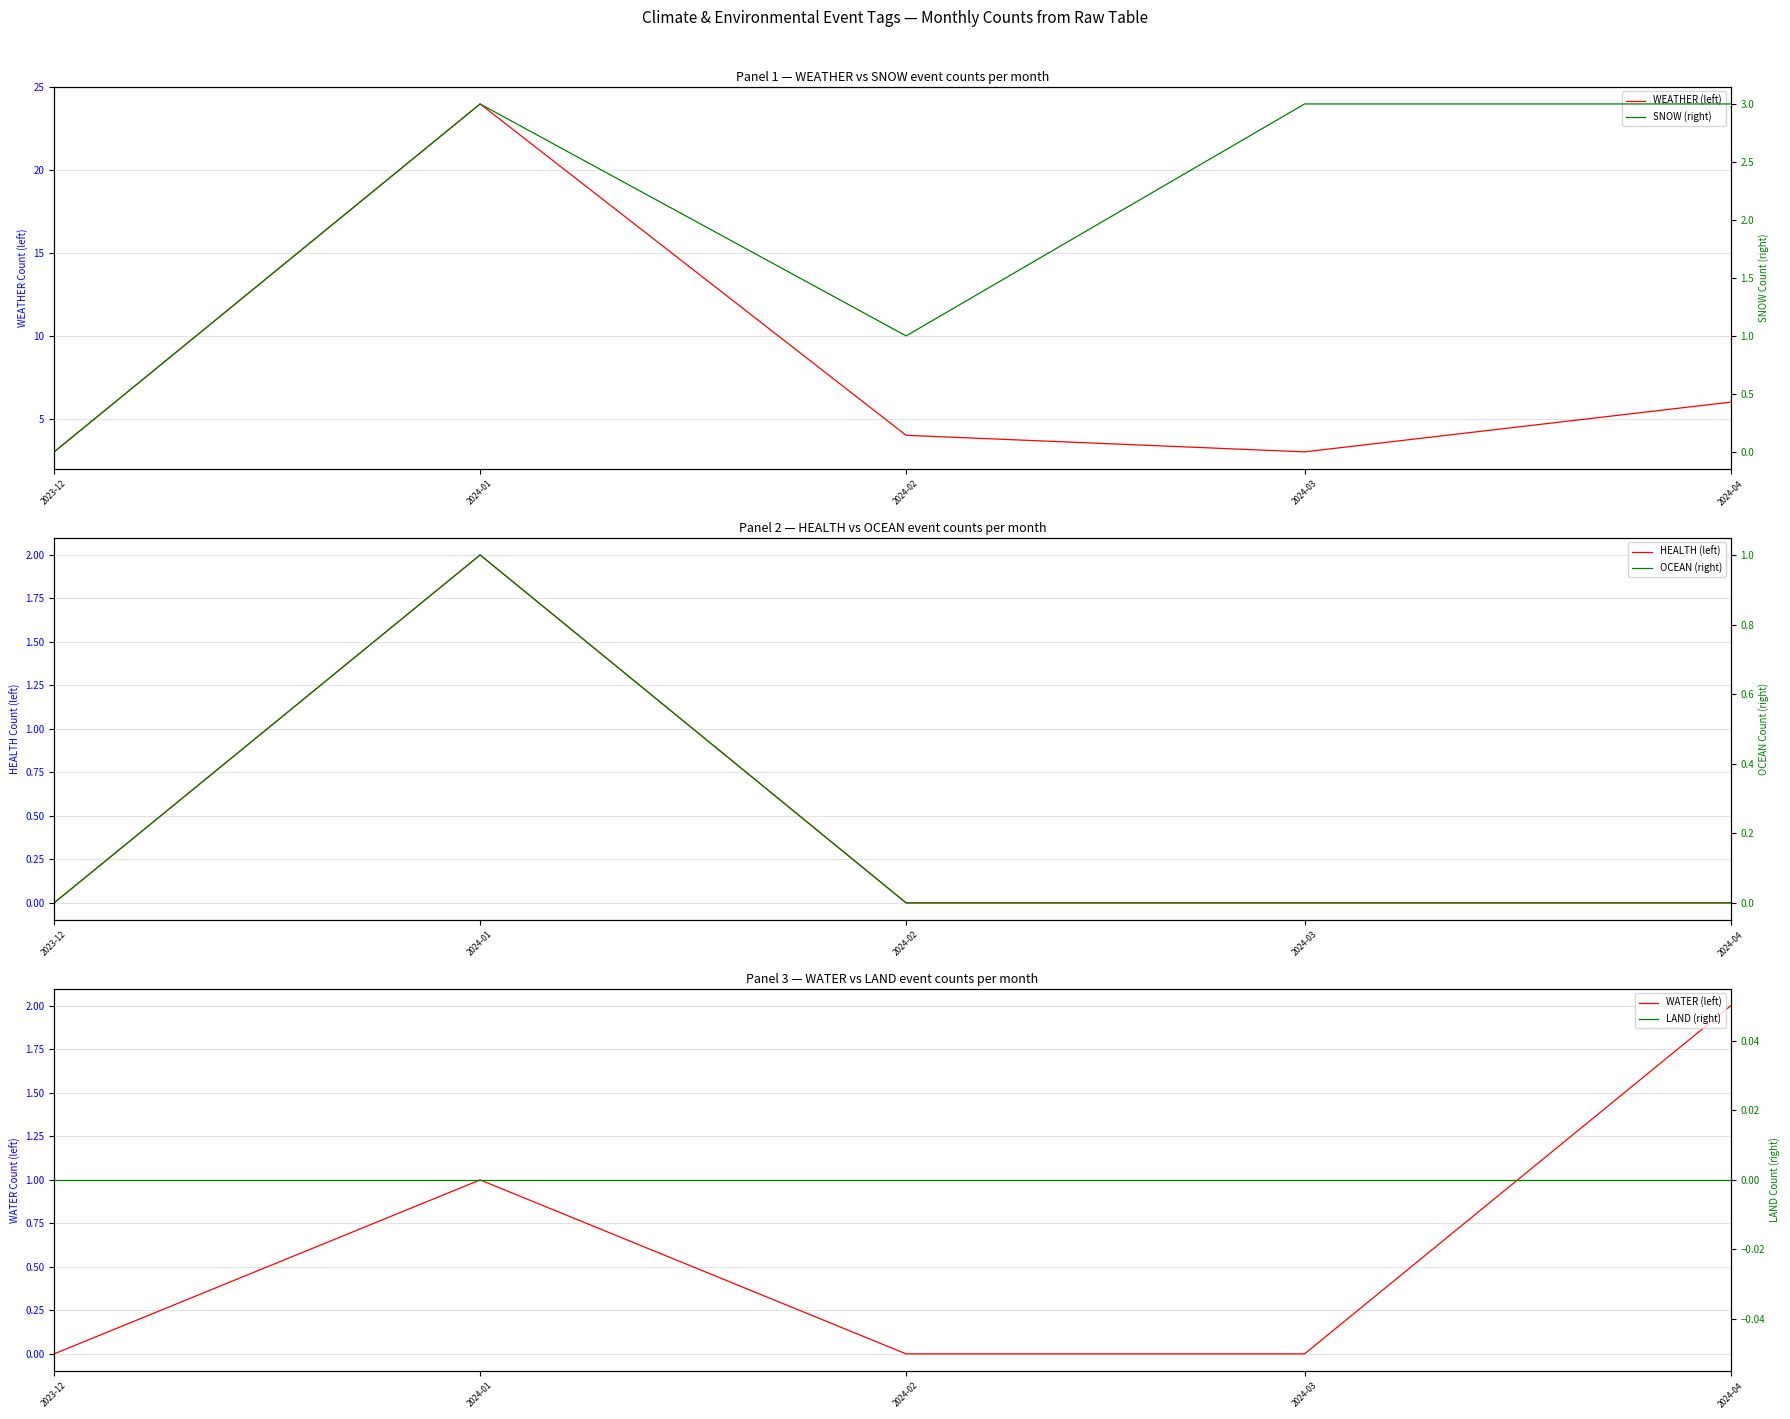

In WEATHER (left), how many points are lower than both neighbors (excluding endpoints)?

1